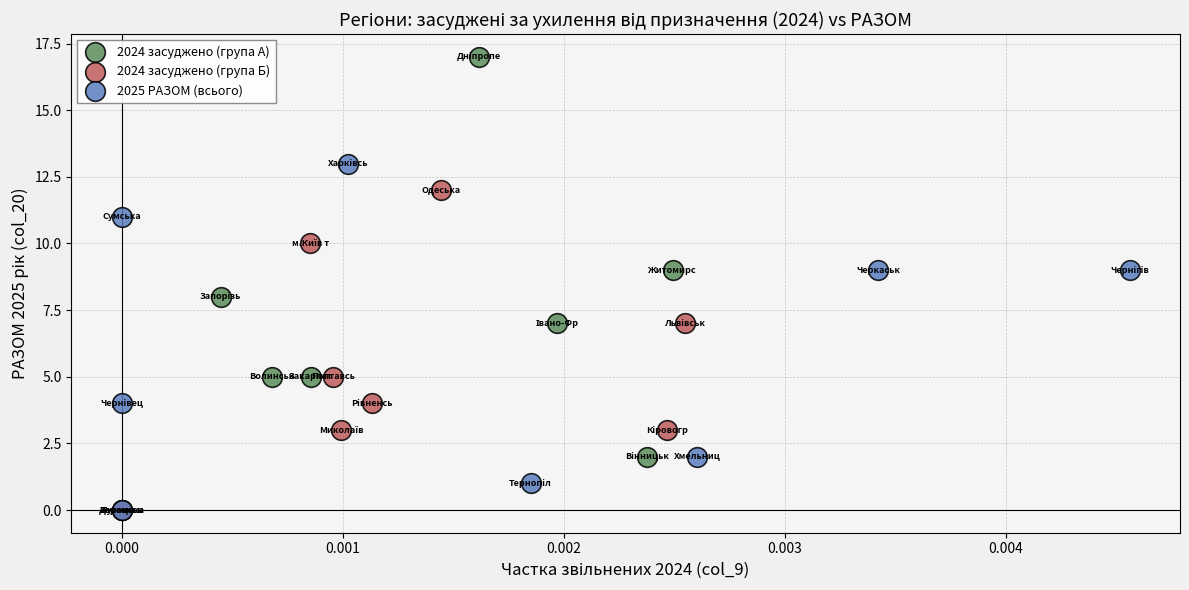

Which series reaches the maximum Y coordinate?

2024 засуджено (група А)